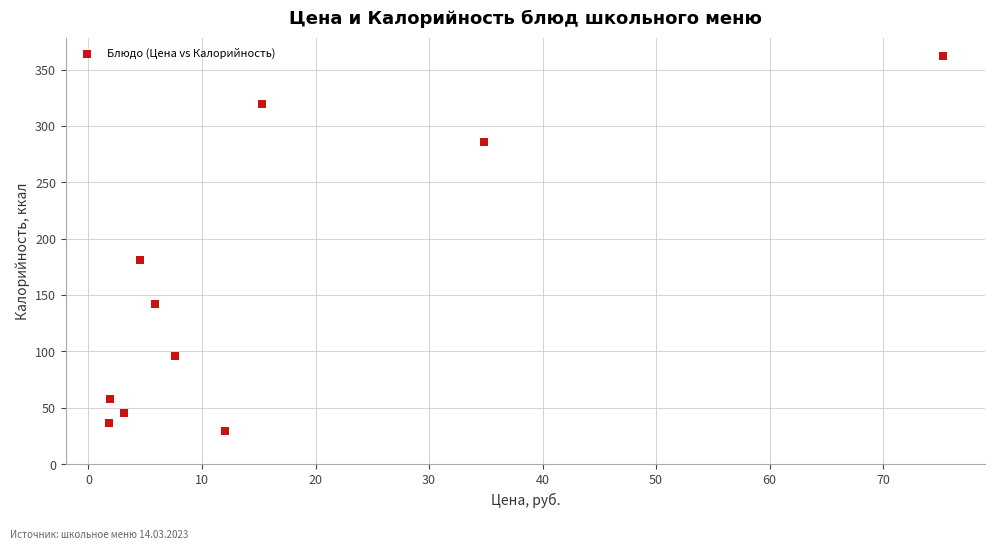

What is the range of X values (max minus min)?

73.5